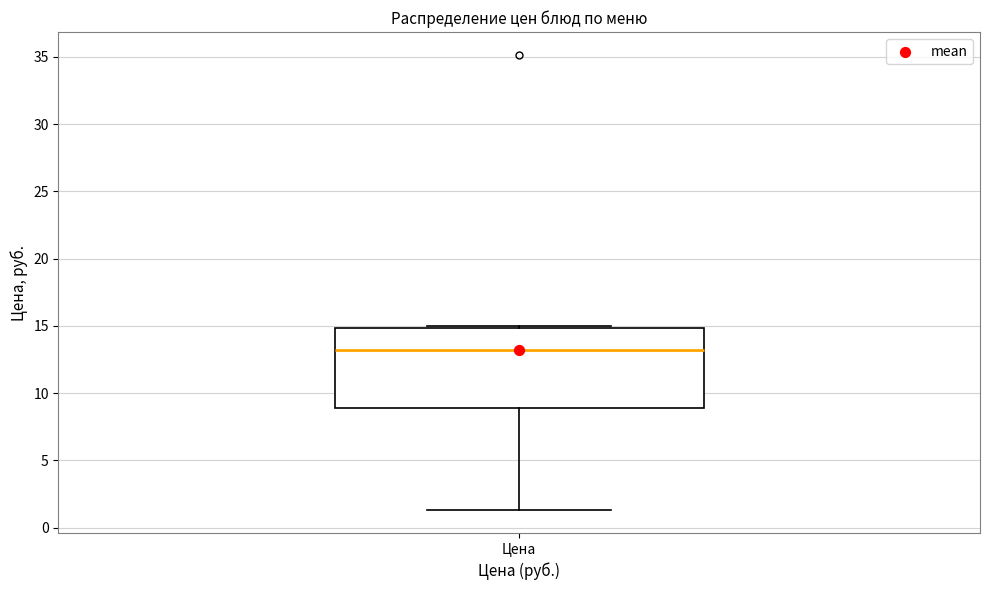

Transcribe this box plot: give where the median line is, the range the box spans, and where the two whiskers end, as read against the y-axis. The values are not printed on the chart, so give them approximately, as read against the axis.

median 13.0, box 9.0 to 15.0, whiskers 1.5 to 15.0 (just above the box's upper edge)